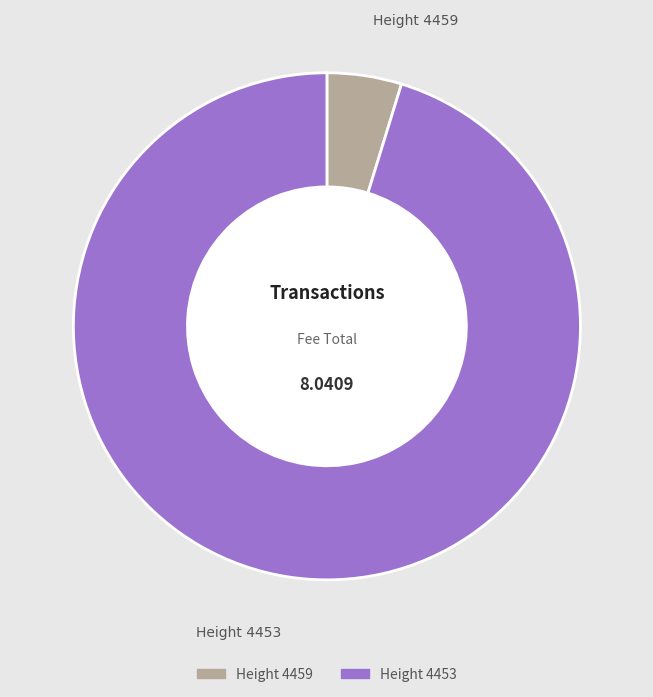

Does Height 4459 account for over 50% of the chart?

No